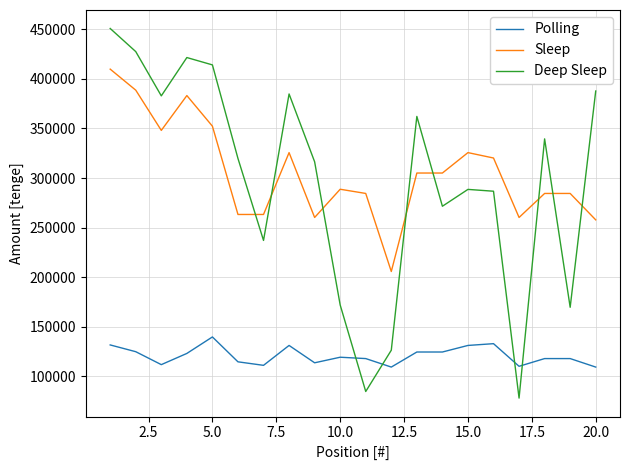

How many interior local peaks does the Deep Sleep series have?

5